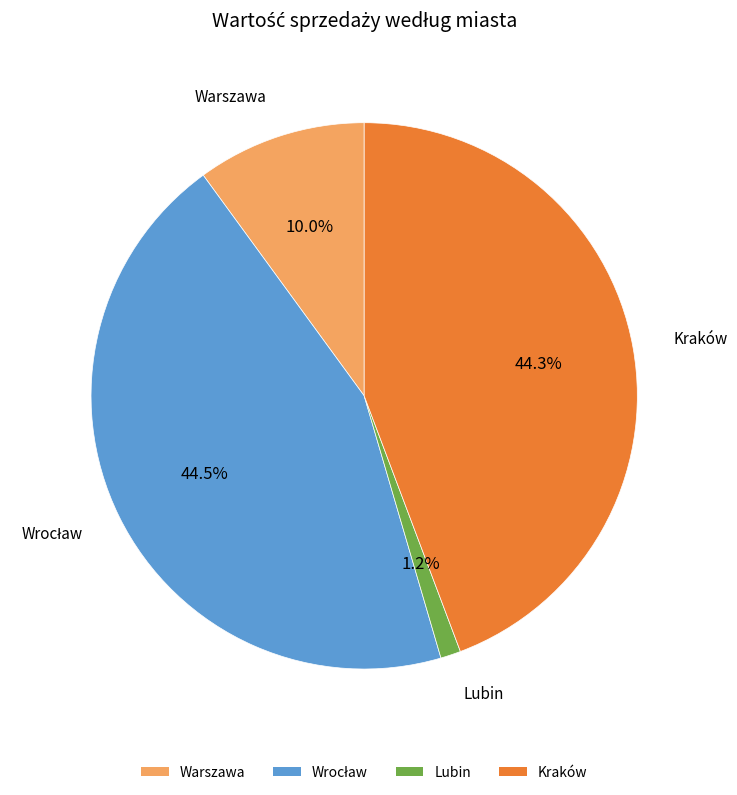

Which category has the smallest portion of the pie?

Lubin